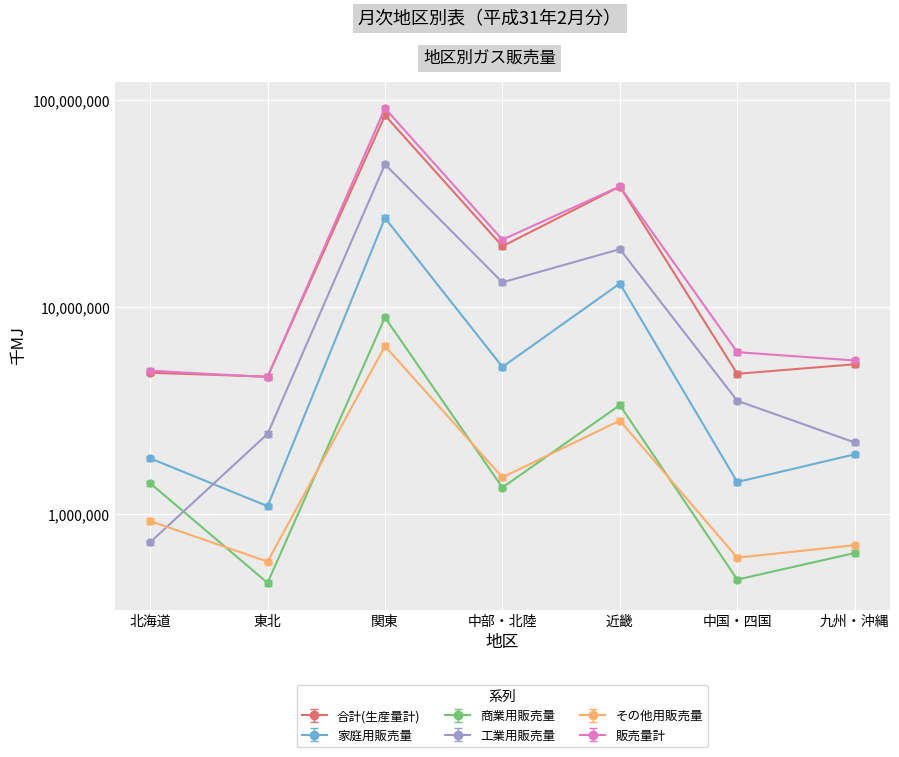

At which category does the chart reach its minimum across all series?

東北